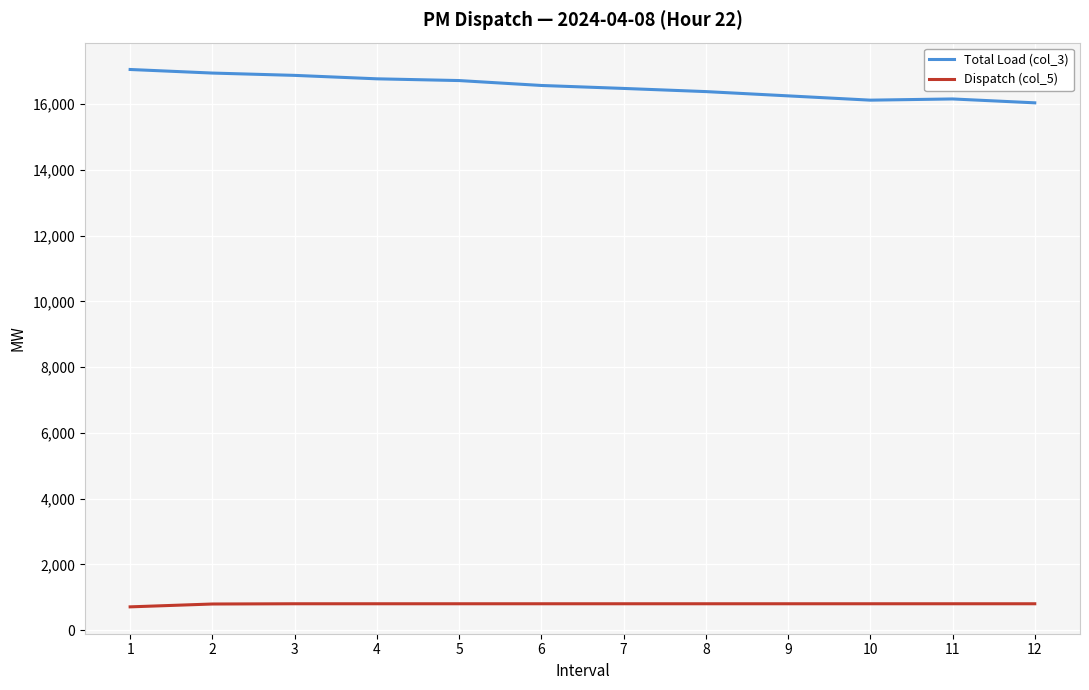

What are all the series names shown in the legend?

Total Load (col_3), Dispatch (col_5)